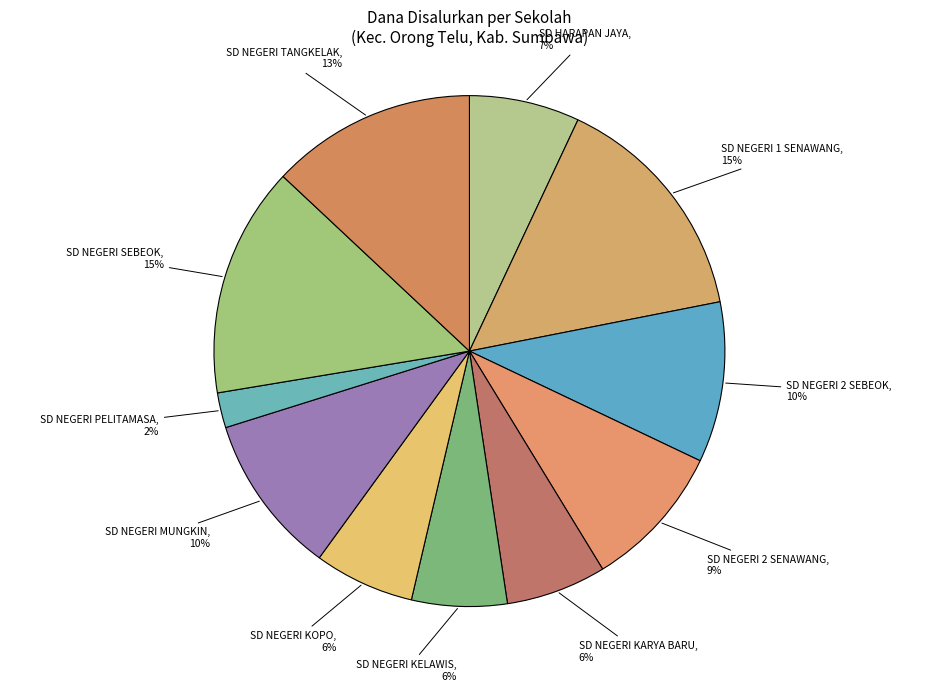

Is the sum of SD NEGERI TANGKELAK and SD NEGERI 2 SENAWANG greater than half?

No